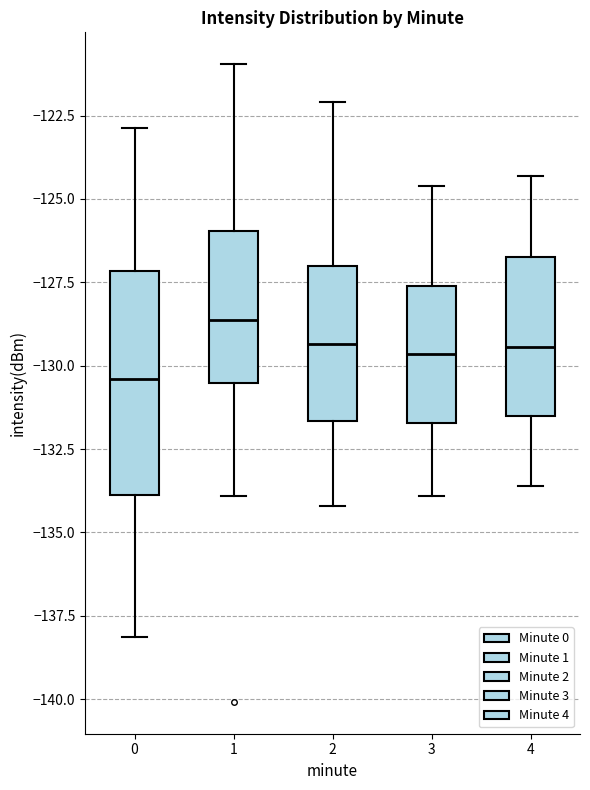

Reading left to right, read every box against the y-axis: the position of its median line, the range the box covers, and the ends of its whiskers. The values are not printed on the chart, so give them approximately, as read against the axis.

0: median -130.5, box -134.0 to -127.0, whiskers -138.0 to -123.0
1: median -128.5, box -130.5 to -126.0, whiskers -134.0 to -121.0
2: median -129.5, box -131.5 to -127.0, whiskers -134.0 to -122.0
3: median -129.5, box -131.5 to -127.5, whiskers -134.0 to -124.5
4: median -129.5, box -131.5 to -126.5, whiskers -133.5 to -124.5